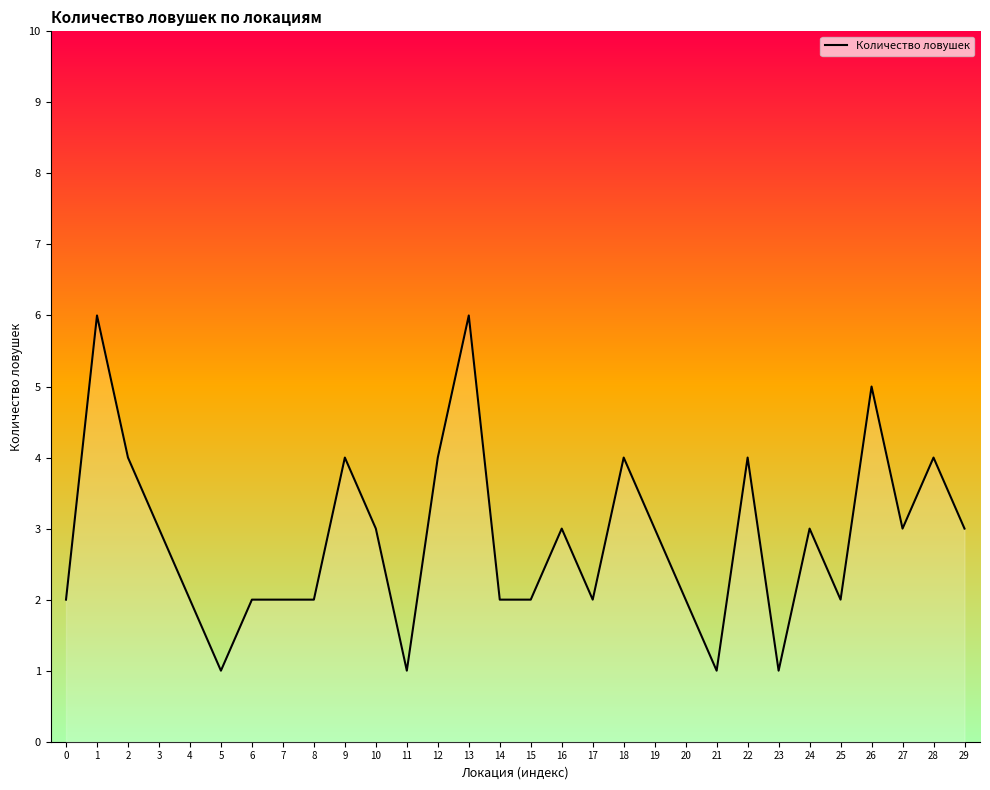

What is the greatest value displayed?

6